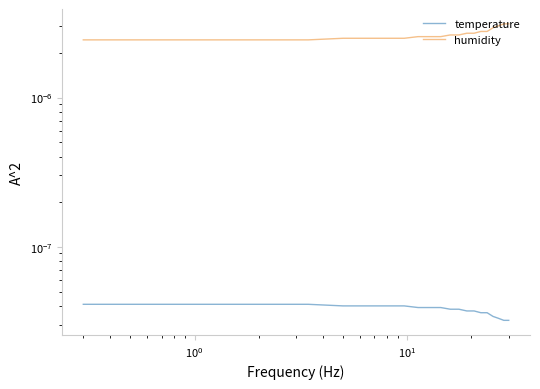

What are all the series names shown in the legend?

temperature, humidity